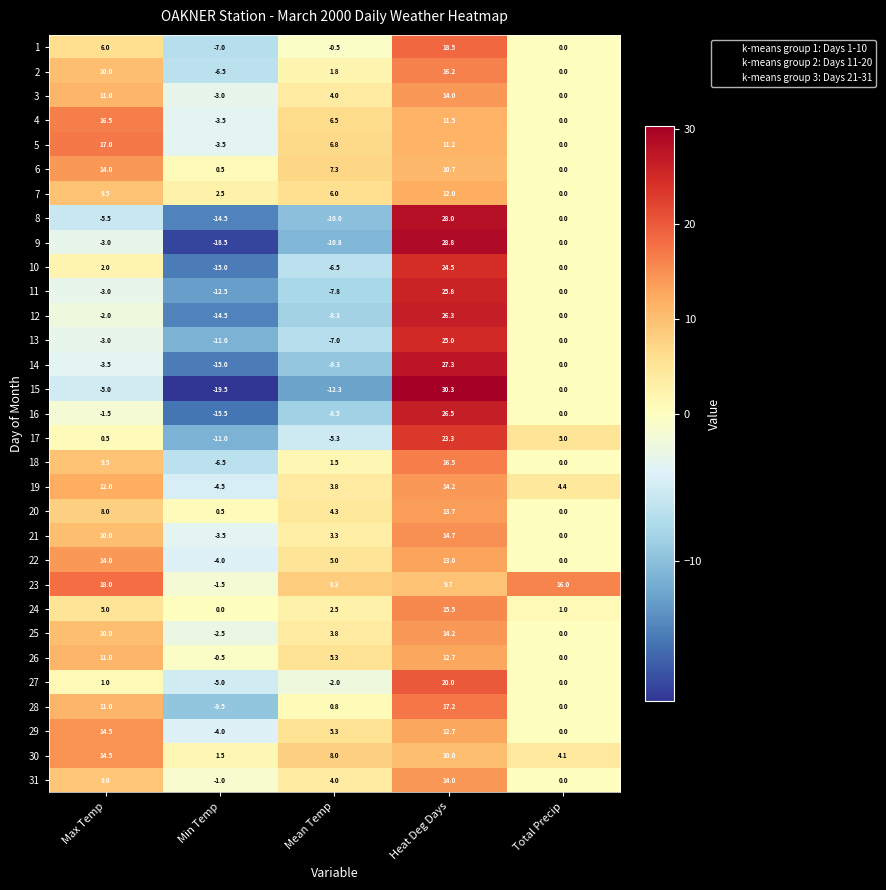

How many values in 28 are below zero?

1